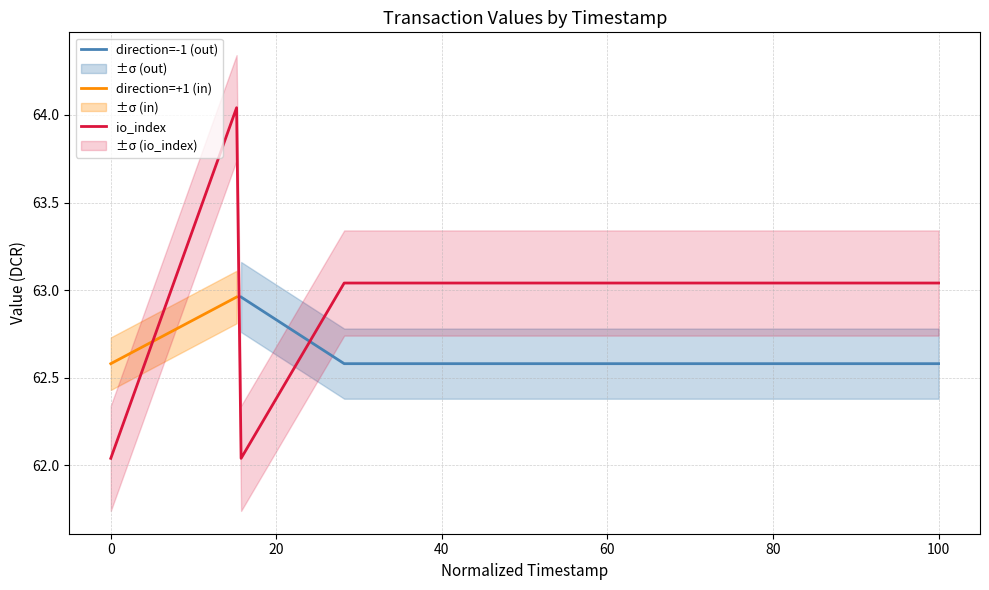

What is the lowest value of the direction=-1 (out) series?

62.6